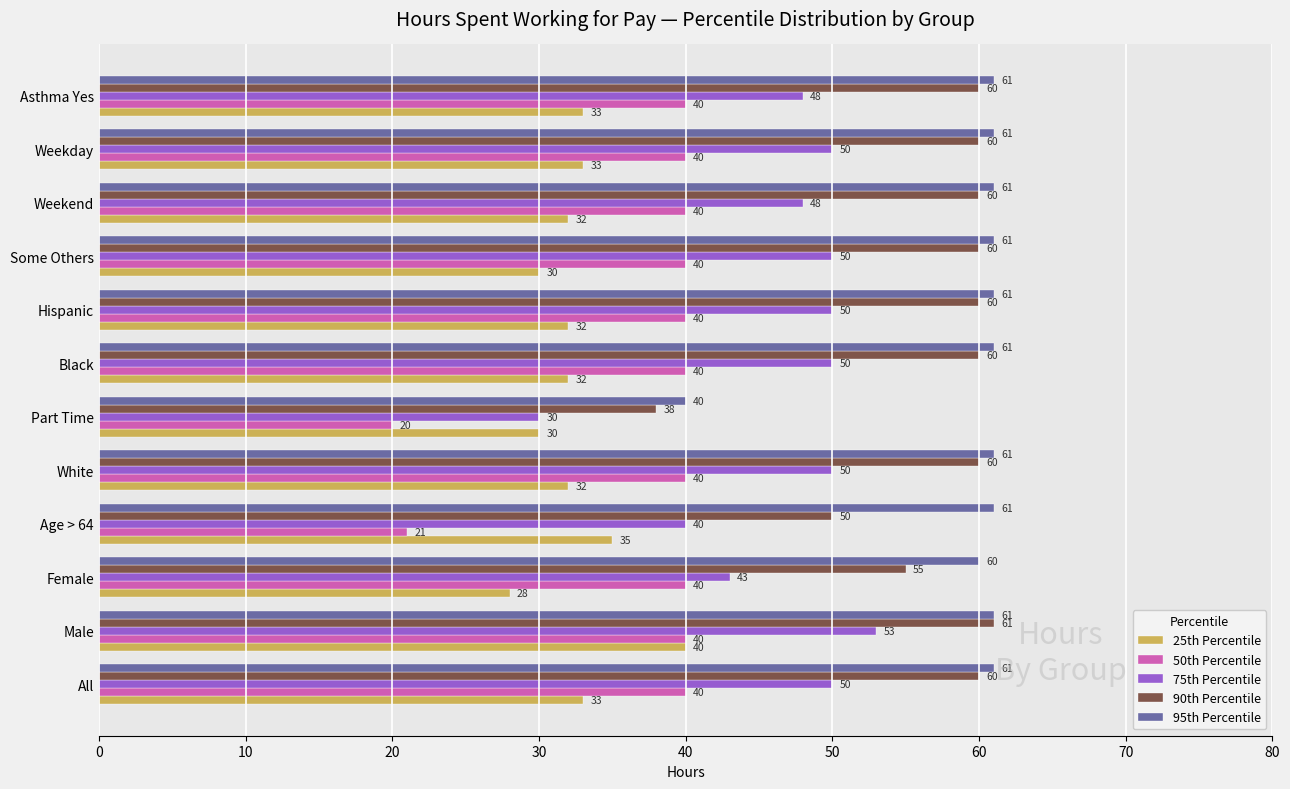

Read the 90th Percentile value at Some Others, to the nearest 10.

60